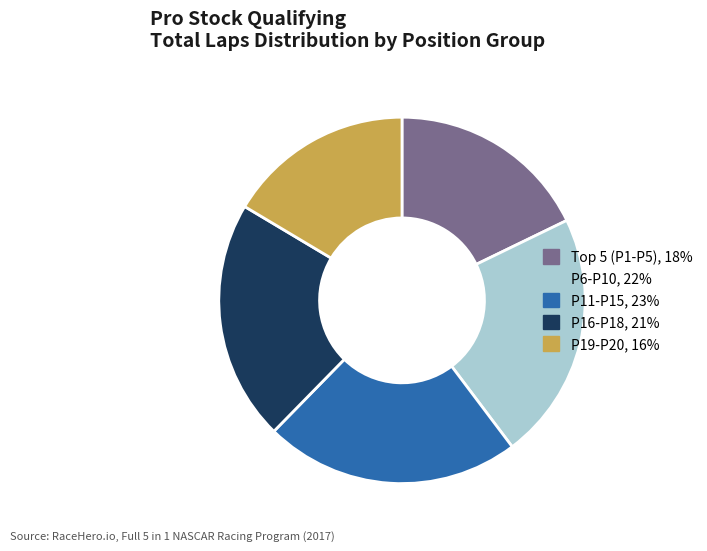

Is there any slice that represents more than half of the pie?

No